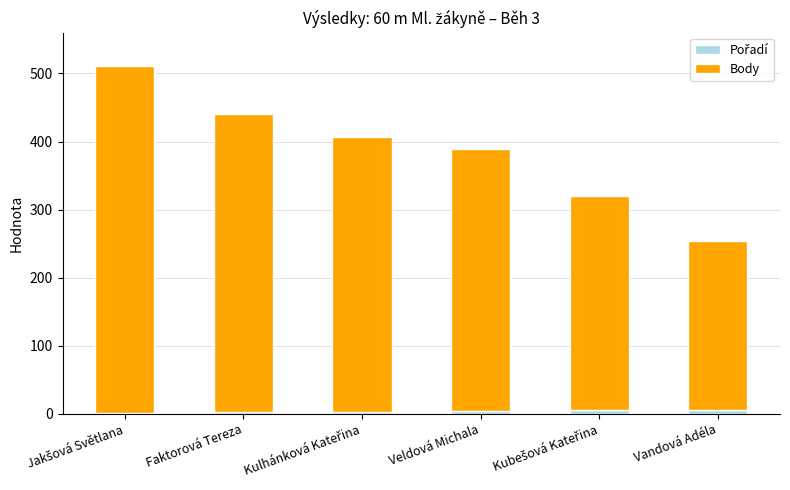

Count the number of categories in the chart.

6